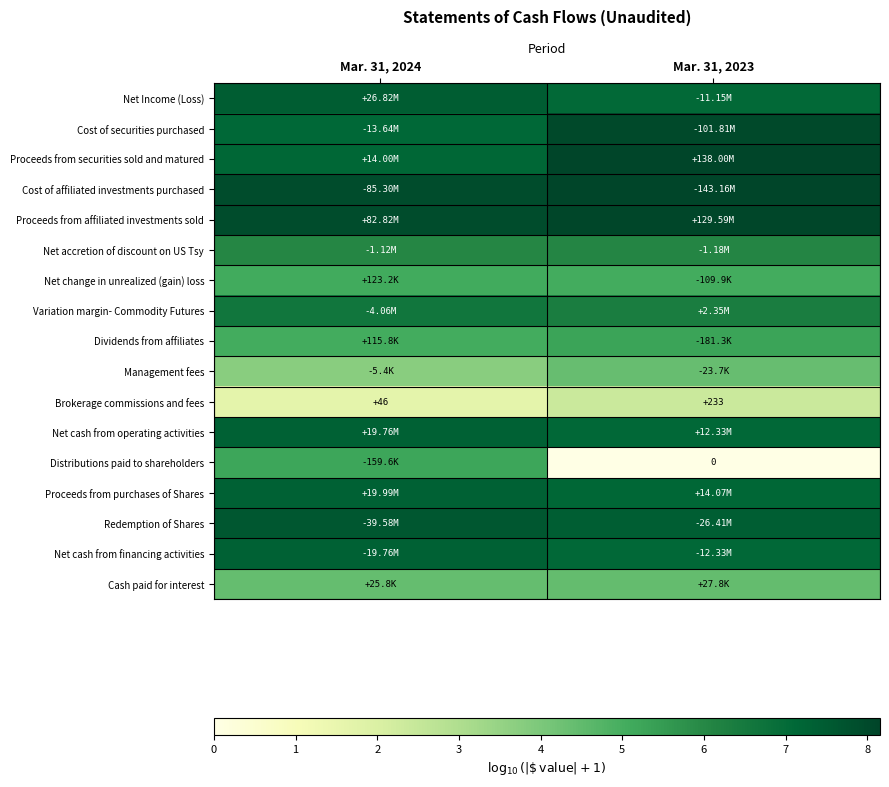

How many values in the Brokerage commissions and fees series are below 233?

1